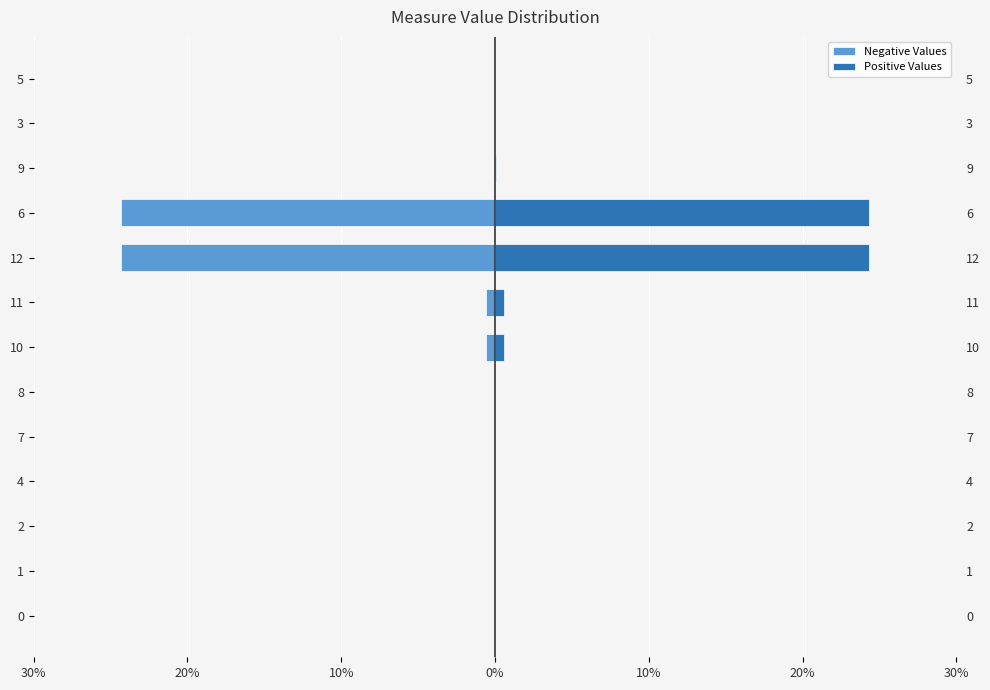

What is the greatest value displayed?

24.3